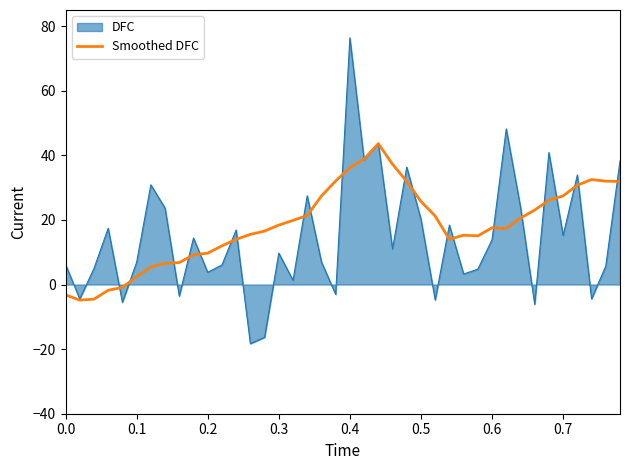

List the series in order of their peak value, highest first.

DFC, Smoothed DFC